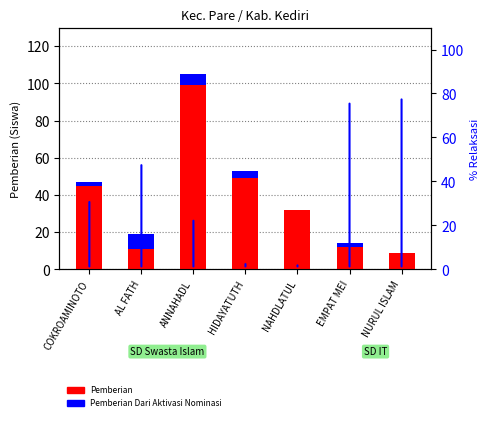

At which label is Pemberian closest to 54?

HIDAYATUTH